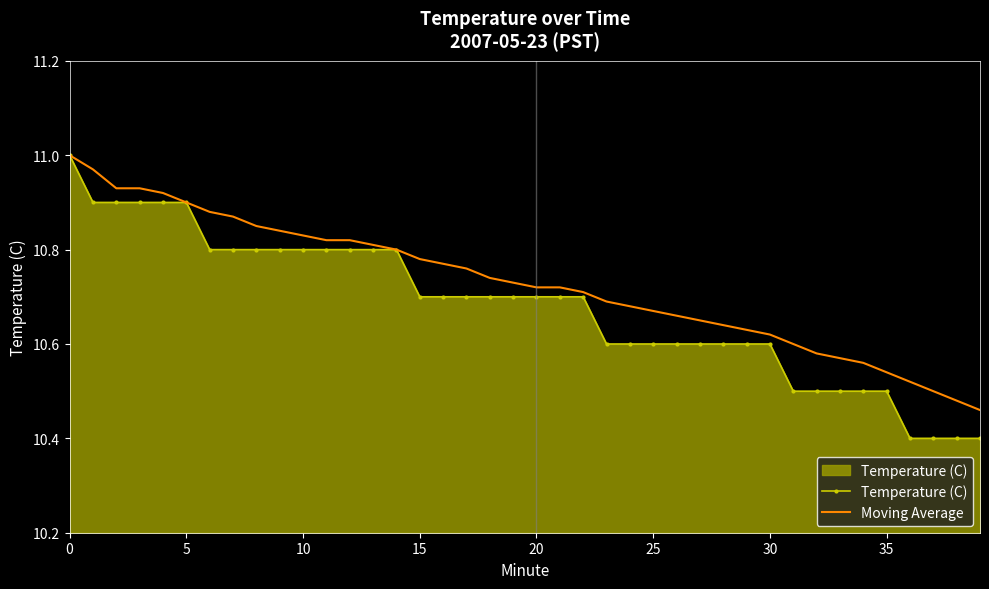

Rank the series by their average value, from lowest to highest.

Temperature (C), Moving Average